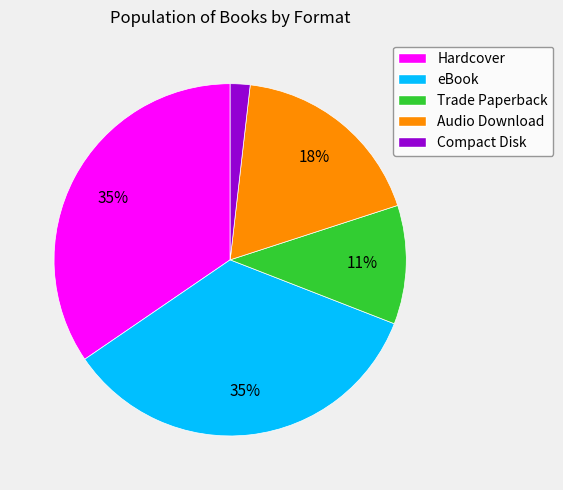

To the nearest percent, what percentage of the pie is Audio Download?

18%